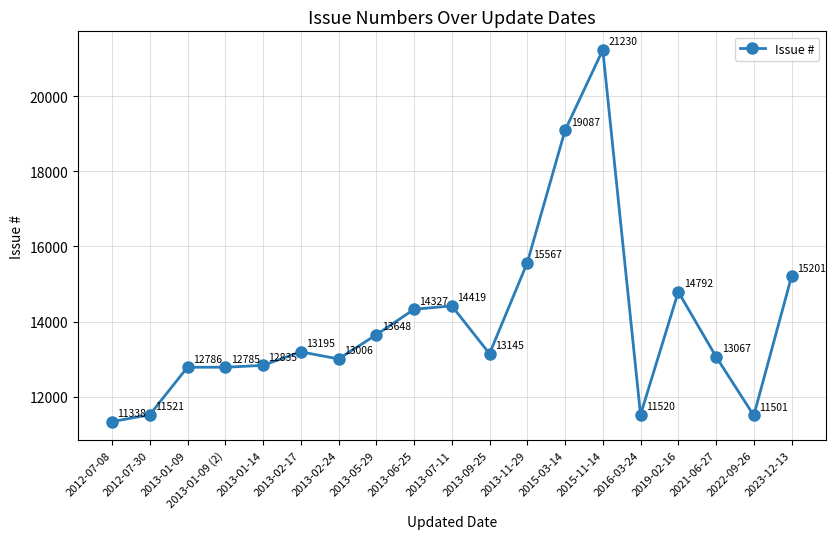

Reading left to right, what are all the values shown in this chart?

2012-07-08=11338	2012-07-30=11521	2013-01-09=12786	2013-01-09 (2)=12785	2013-01-14=12835	2013-02-17=13195	2013-02-24=13006	2013-05-29=13648	2013-06-25=14327	2013-07-11=14419	2013-09-25=13145	2013-11-29=15567	2015-03-14=19087	2015-11-14=21230	2016-03-24=11520	2019-02-16=14792	2021-06-27=13067	2022-09-26=11501	2023-12-13=15201